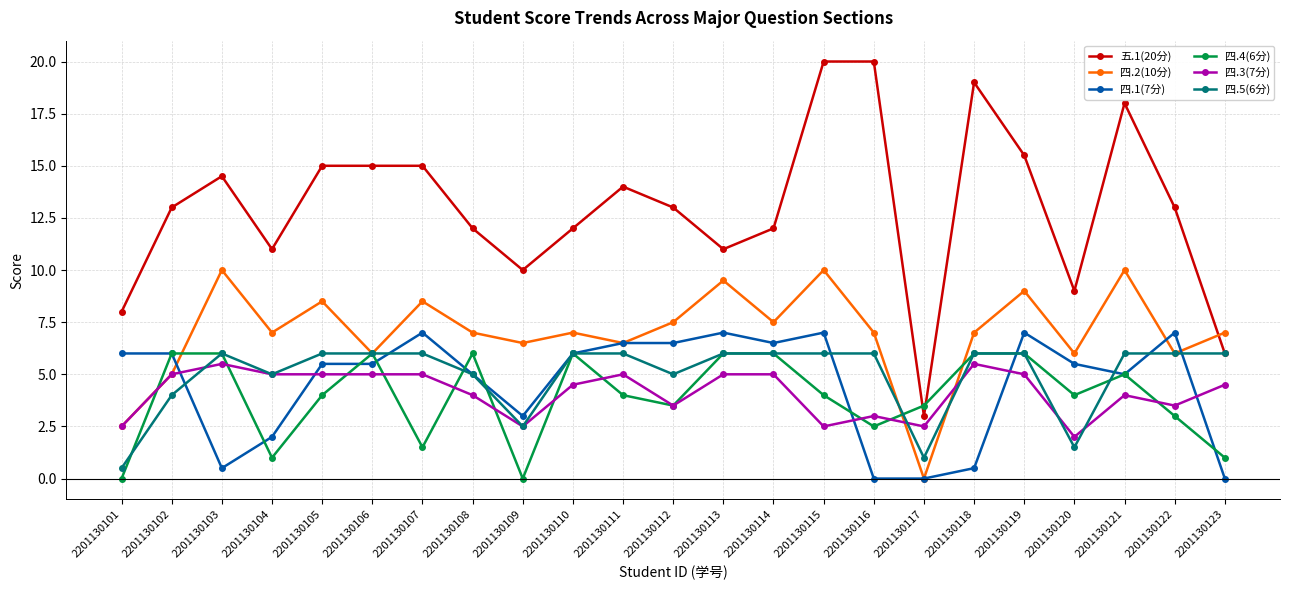

Between 2201130104 and 2201130123, which series saw the biggest shift?

五.1(20分)